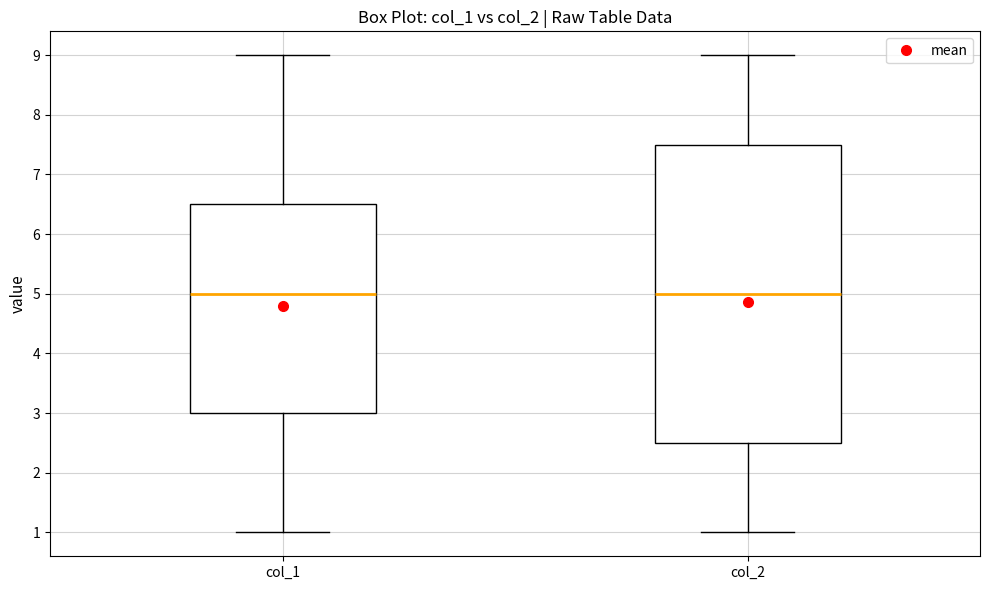

Reading left to right, read every box against the y-axis: the position of its median line, the range the box covers, and the ends of its whiskers. The values are not printed on the chart, so give them approximately, as read against the axis.

col_1: median 5.0, box 3.0 to 6.5, whiskers 1.0 to 9.0
col_2: median 5.0, box 2.5 to 7.5, whiskers 1.0 to 9.0